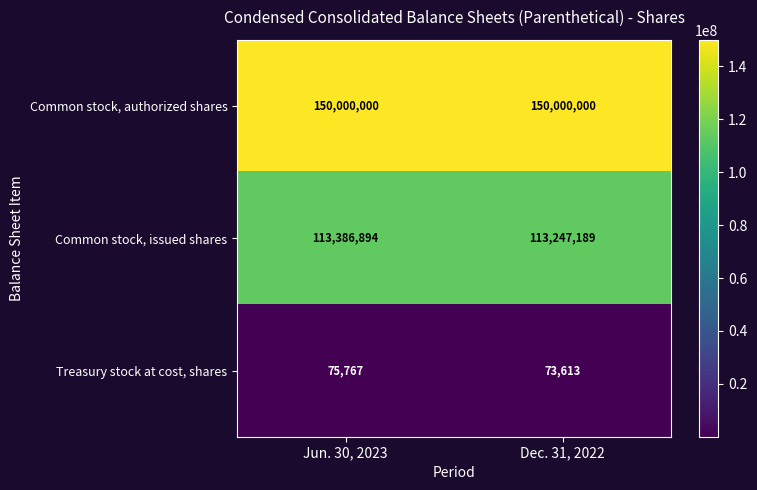

Reading left to right, what are all the values shown in this chart?

Common stock, authorized shares: Jun. 30, 2023=150000000	Dec. 31, 2022=150000000
Common stock, issued shares: Jun. 30, 2023=113386894	Dec. 31, 2022=113247189
Treasury stock at cost, shares: Jun. 30, 2023=75767	Dec. 31, 2022=73613